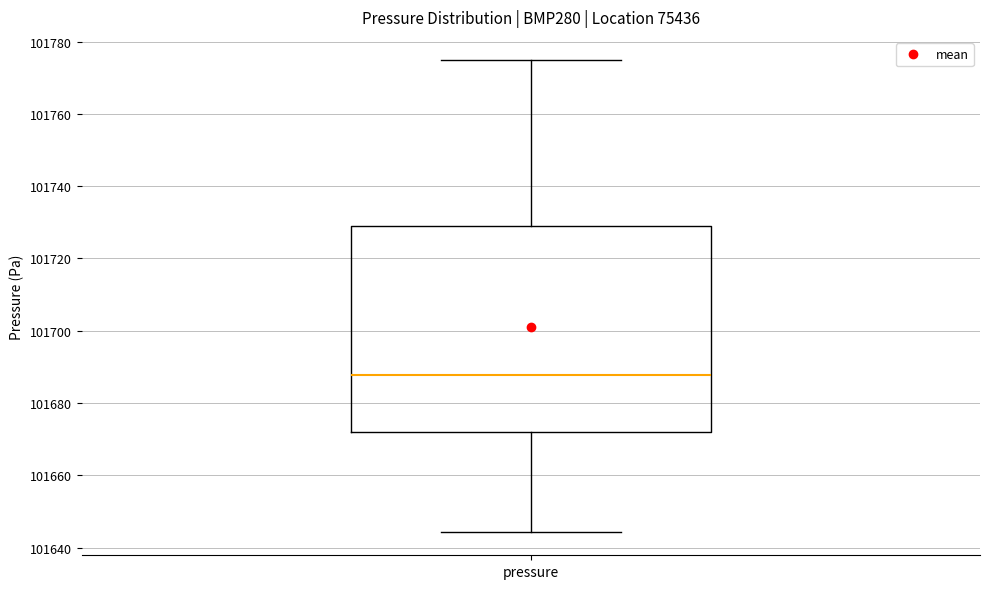

Where is the lower edge of the box for pressure on the y-axis? The values are not printed on the chart, so give them approximately, as read against the axis.

101672